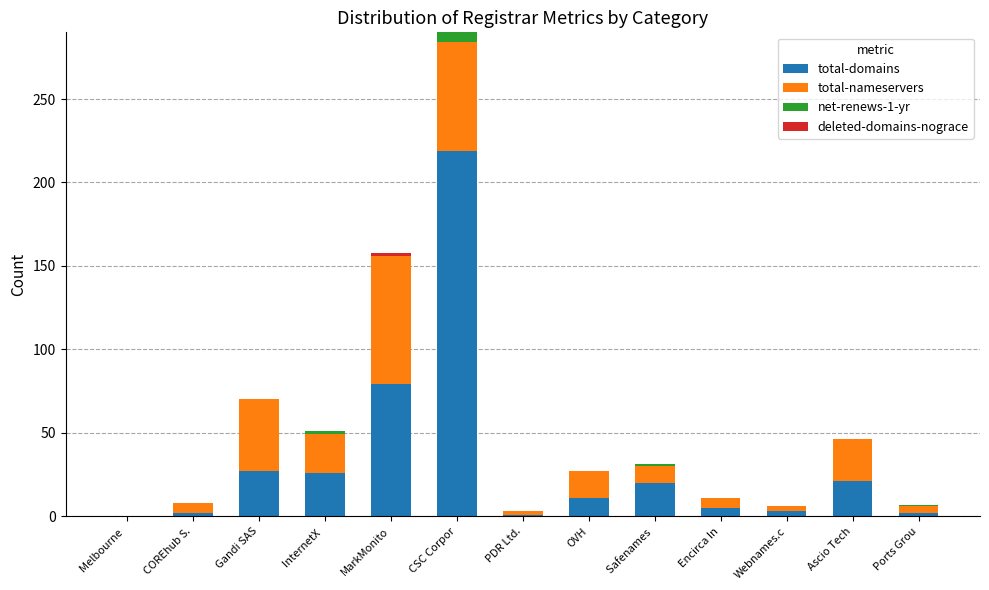

The value of total-domains at Encirca In is 5. True or false?

True